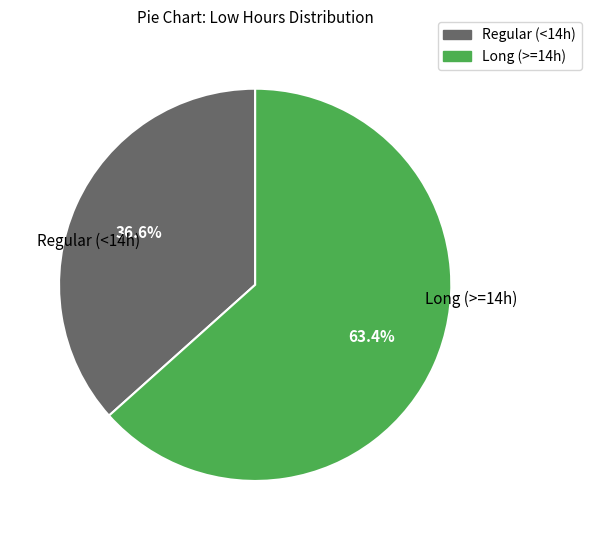

Approximately how many times larger is the value at Regular (<14h) compared to Long (>=14h)?

0.6